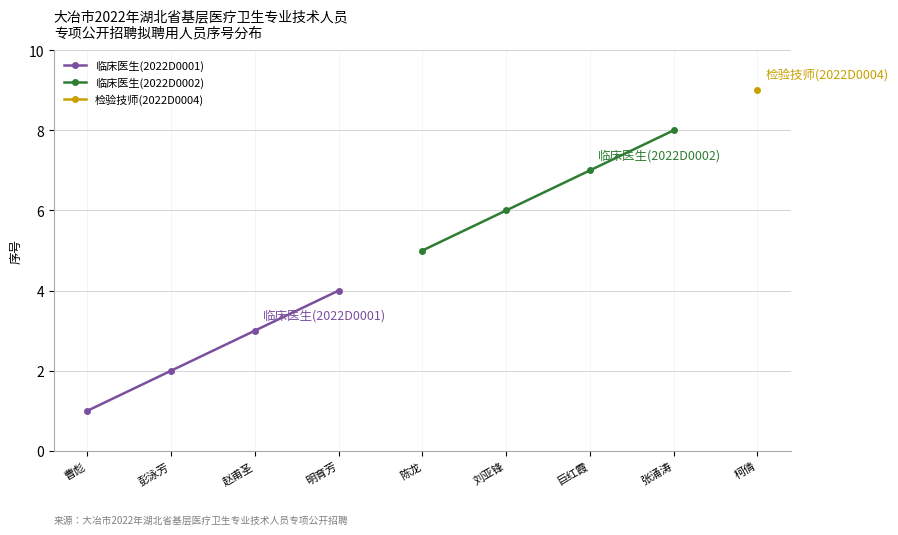

True or false: 临床医生(2022D0001) has a value of 4 at 明育芳.

True